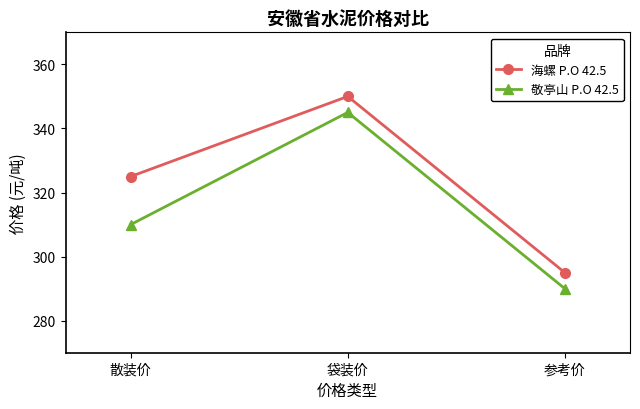

What are all the series names shown in the legend?

海螺 P.O 42.5, 敬亭山 P.O 42.5